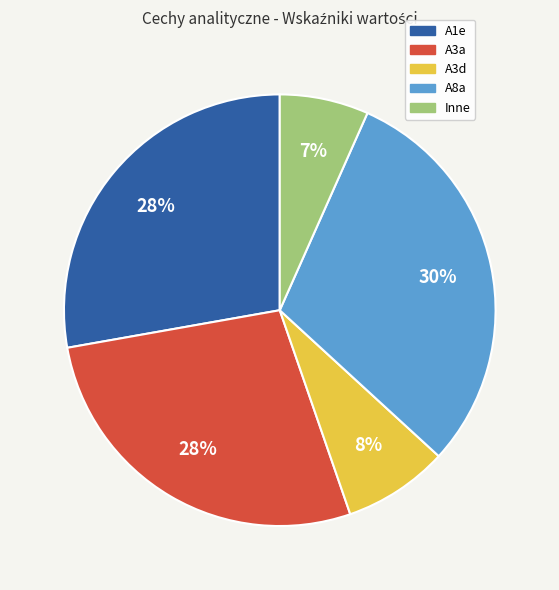

Between A3a and Inne, which is larger?

A3a